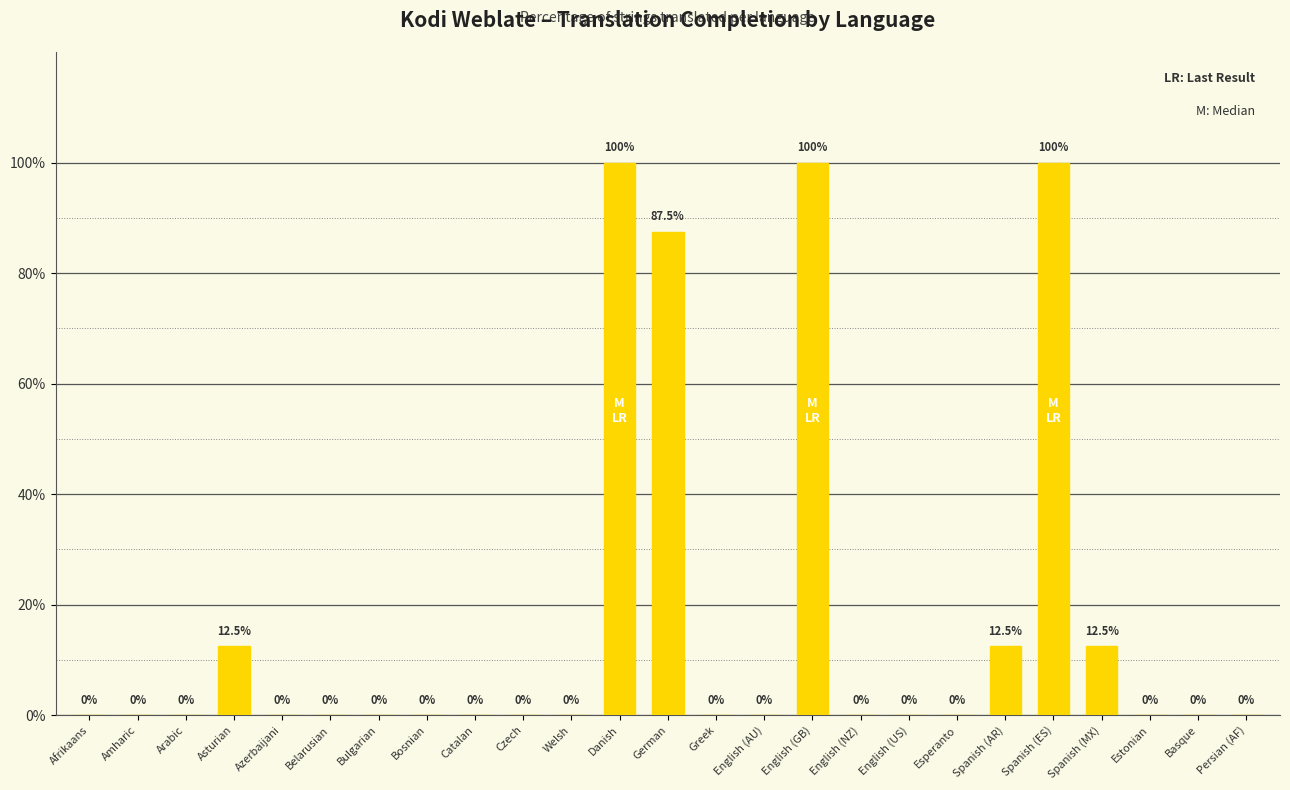

What is the maximum value shown in the chart?

100.0